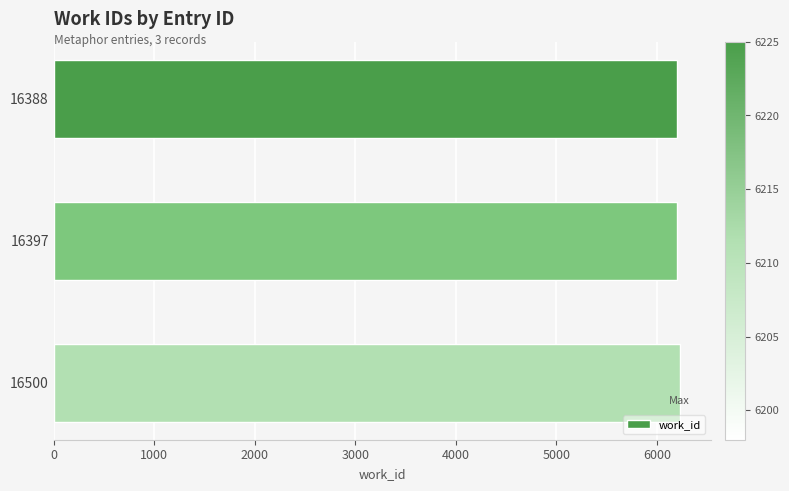

Where is the data nearest to the value 6211?

16397